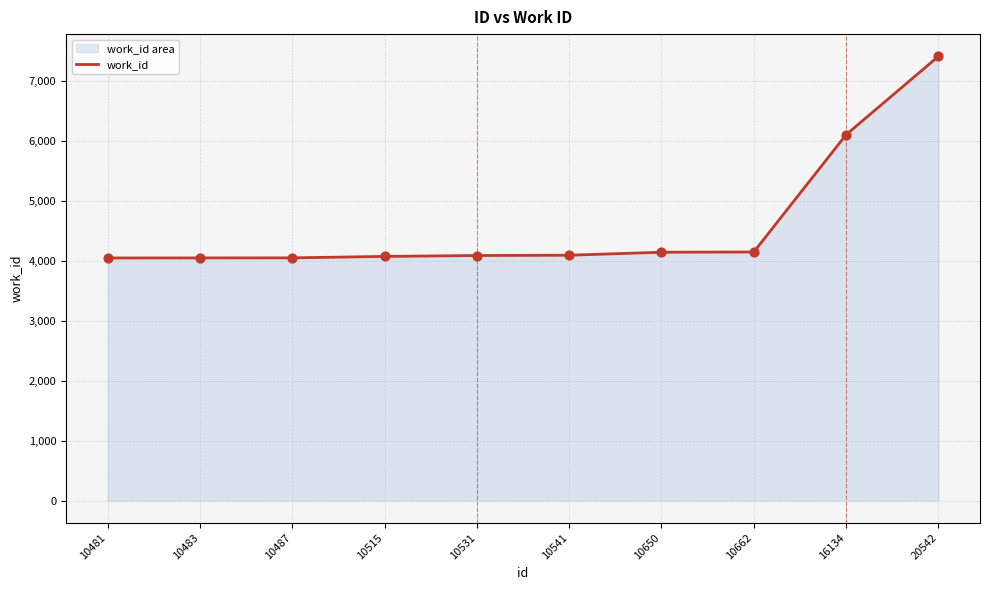

Which has a higher value, 10481 or 10662?

10662